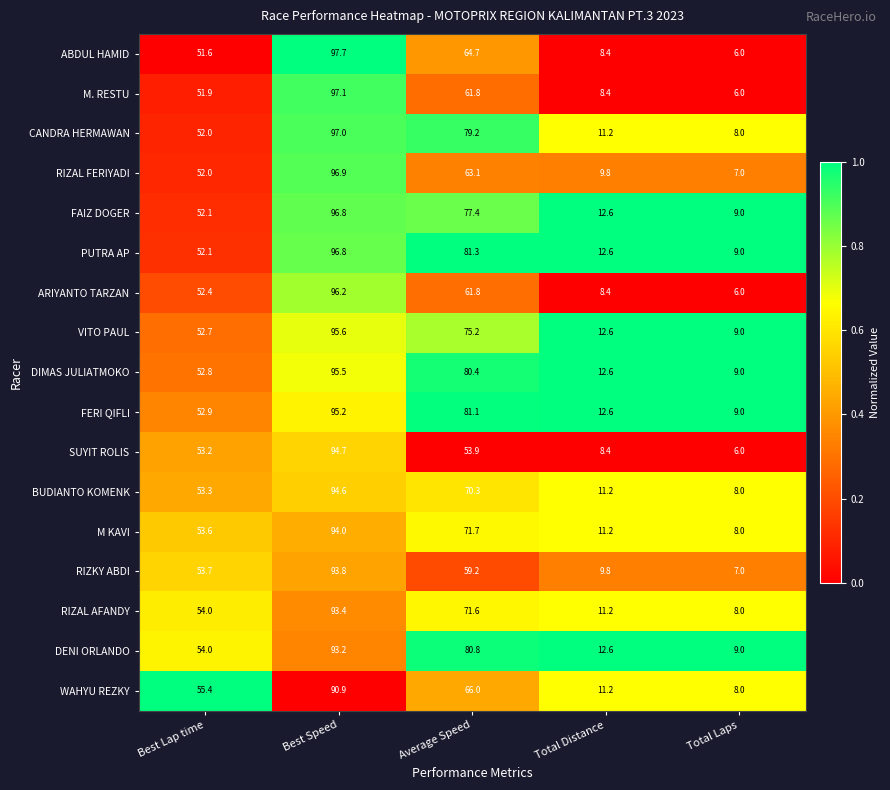

True or false: M KAVI has a value of 17.1 at Average Speed.

False